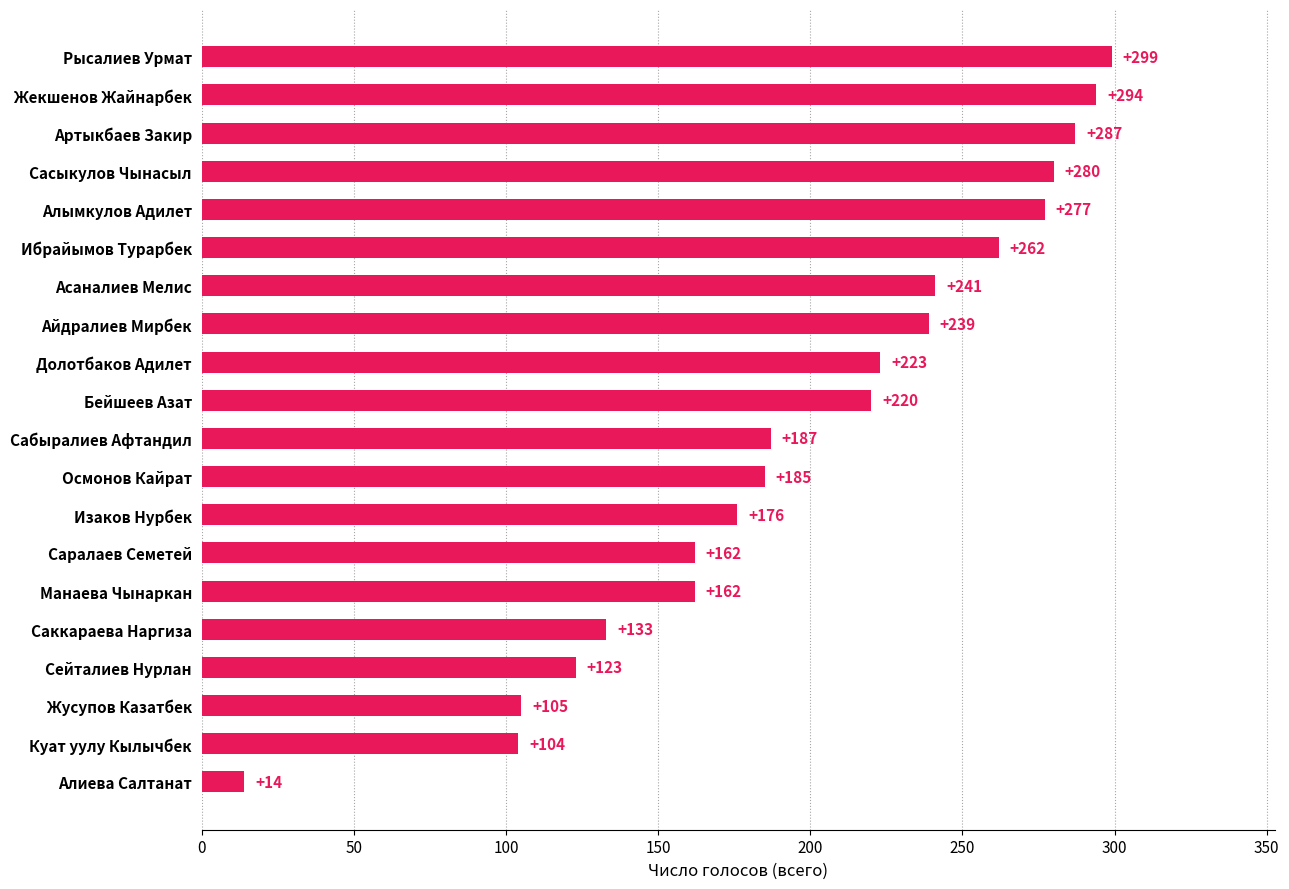

Approximately how many times larger is the value at Артыкбаев Закир compared to Ибрайымов Турарбек?

1.1